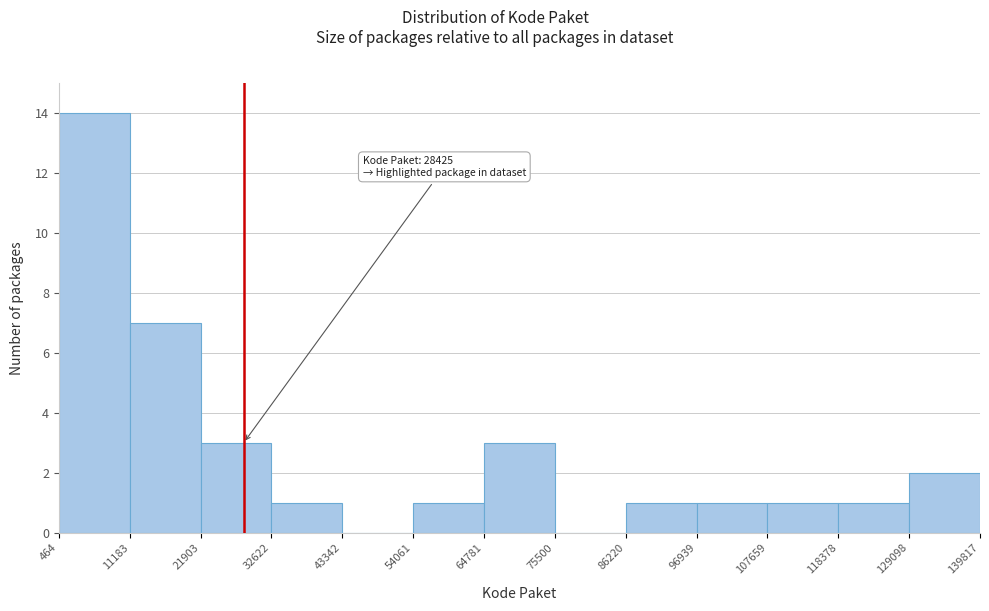

Over which range of the x-axis is the bar tallest?

464 to 11183